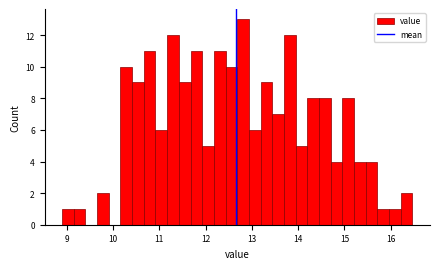

Read against the x-axis, roughly where is the centre of the tallest bar?

12.8